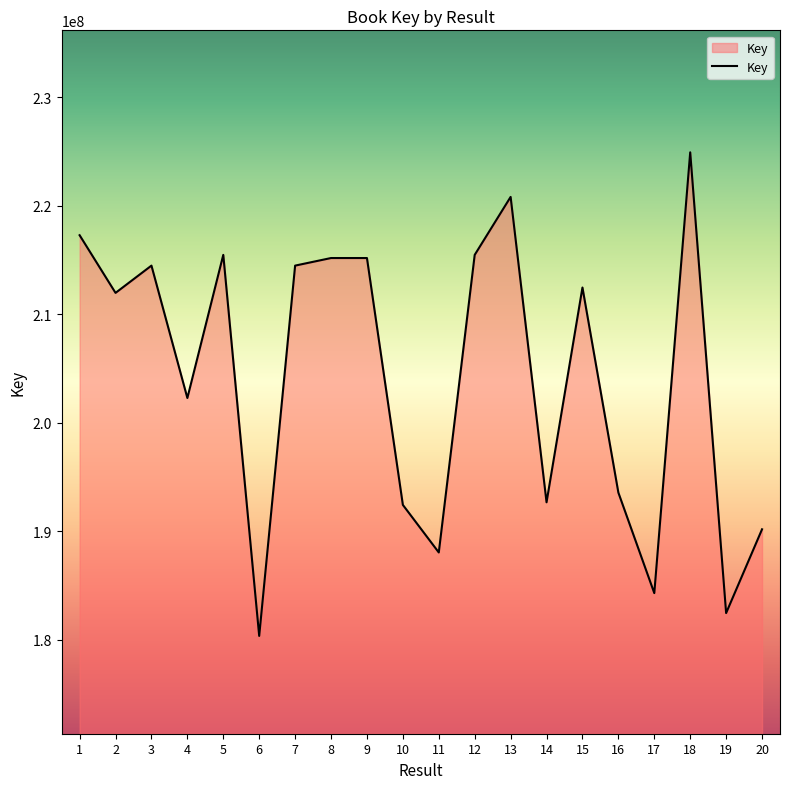

Which label corresponds to the smallest value in the chart?

6